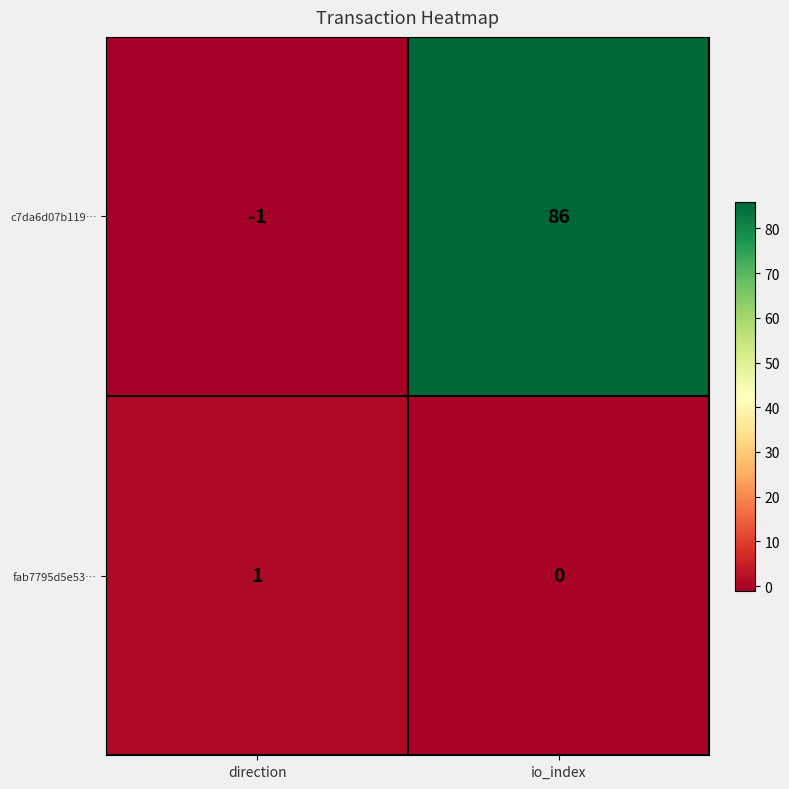

At which category is the sum across all series the highest?

io_index